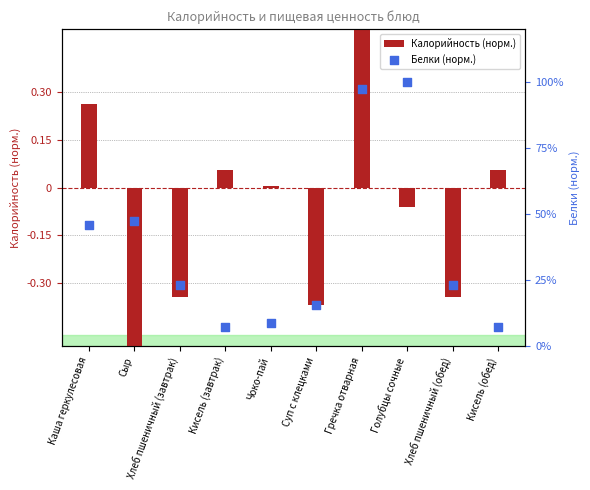

Which series contains the highest Y value?

Калорийность (норм.)